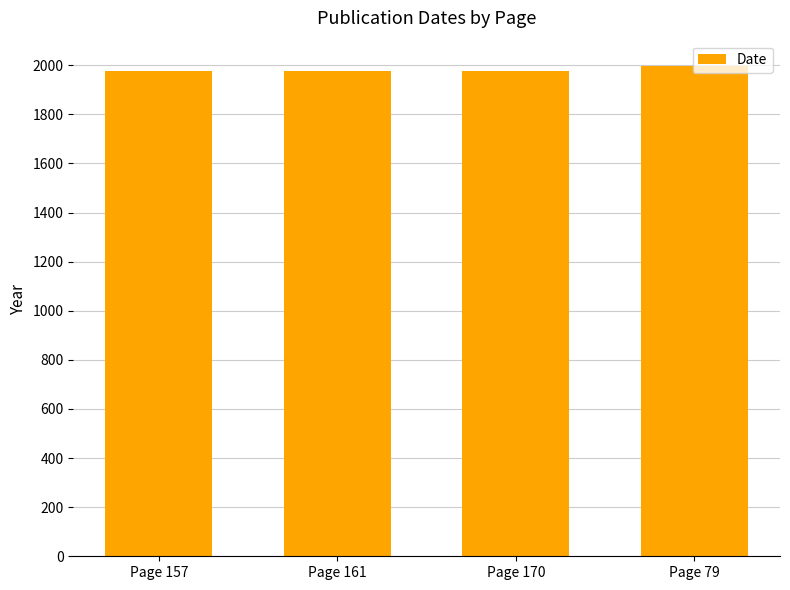

What is the maximum value shown in the chart?

1995